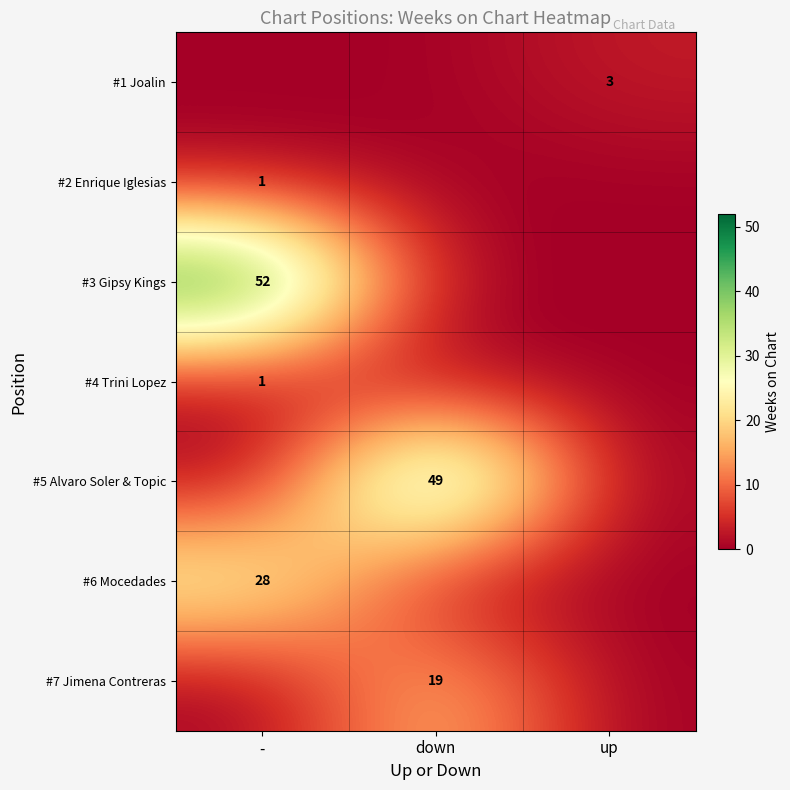

The value of #1 Joalin at up is 3. True or false?

True